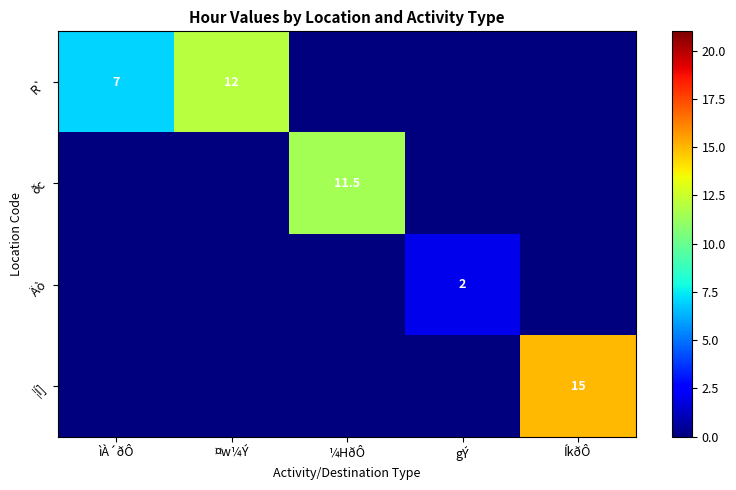

The Äò series shows 2.0 at gÝ. True or false?

True